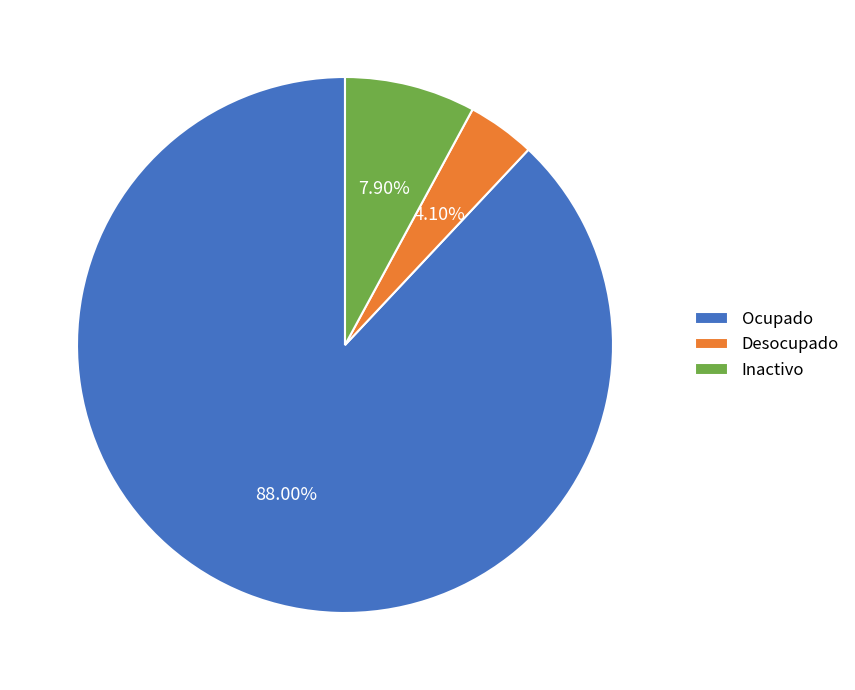

Rank the categories by value from highest to lowest.

Ocupado, Inactivo, Desocupado